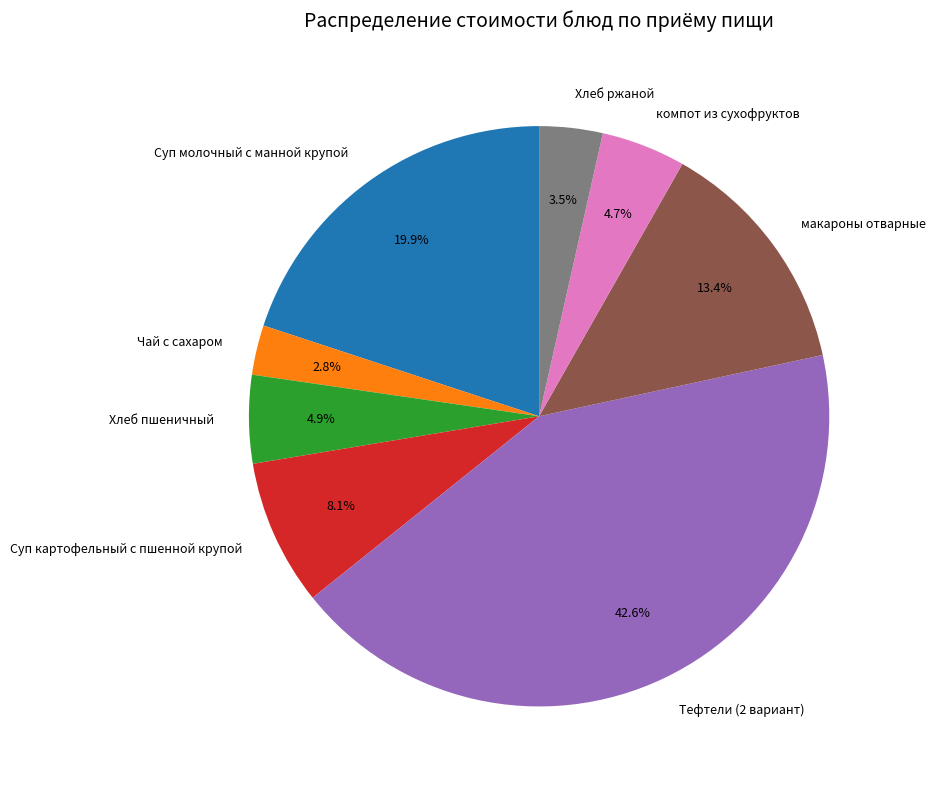

To the nearest percent, what is the difference between the Суп картофельный с пшенной крупой and Тефтели (2 вариант) slice percentages?

35%